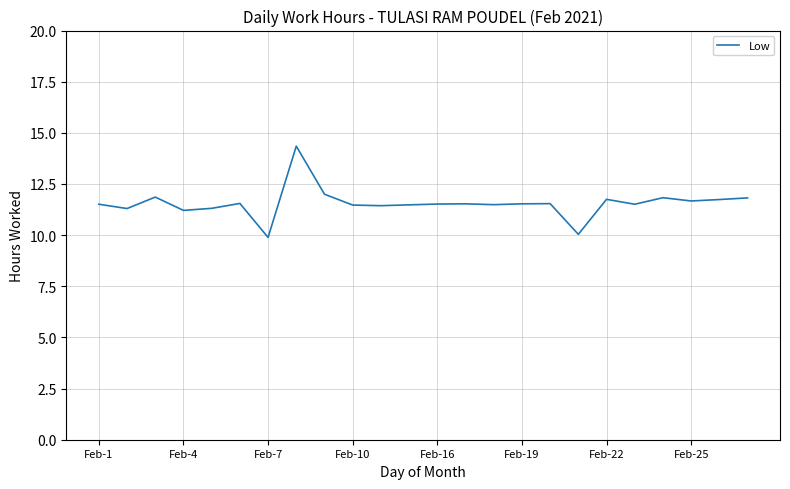

True or false: the data has more than 2 interior local peaks.

True